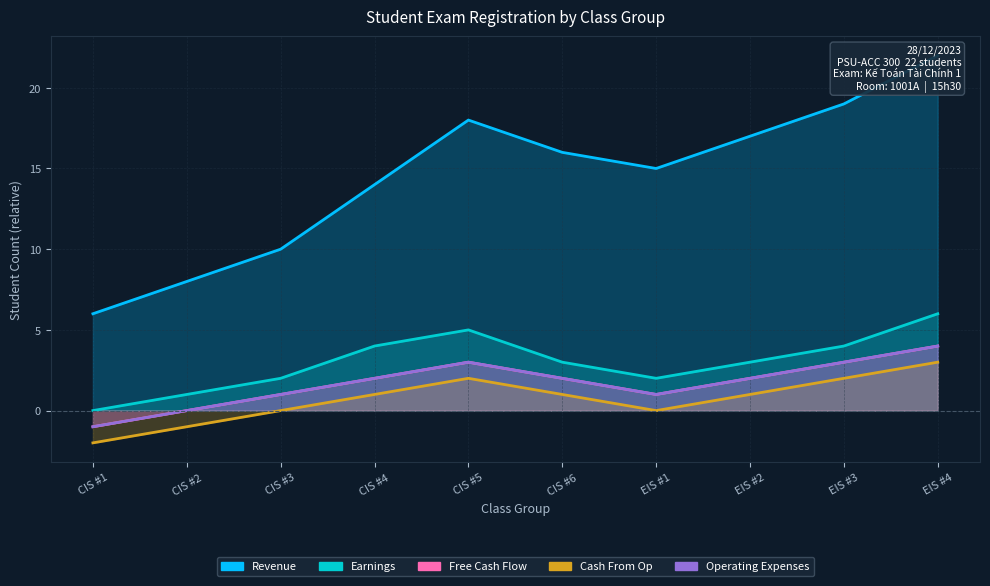

True or false: Earnings and Revenue cross at least once.

False